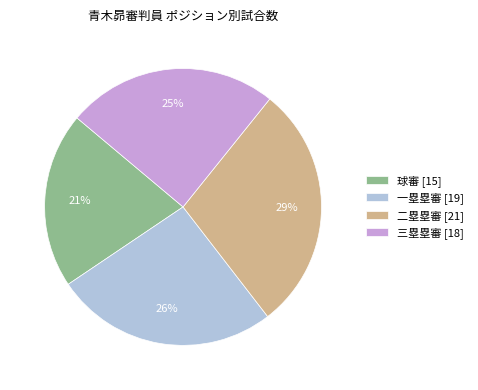

Is the sum of 二塁塁審 and 三塁塁審 greater than half?

Yes